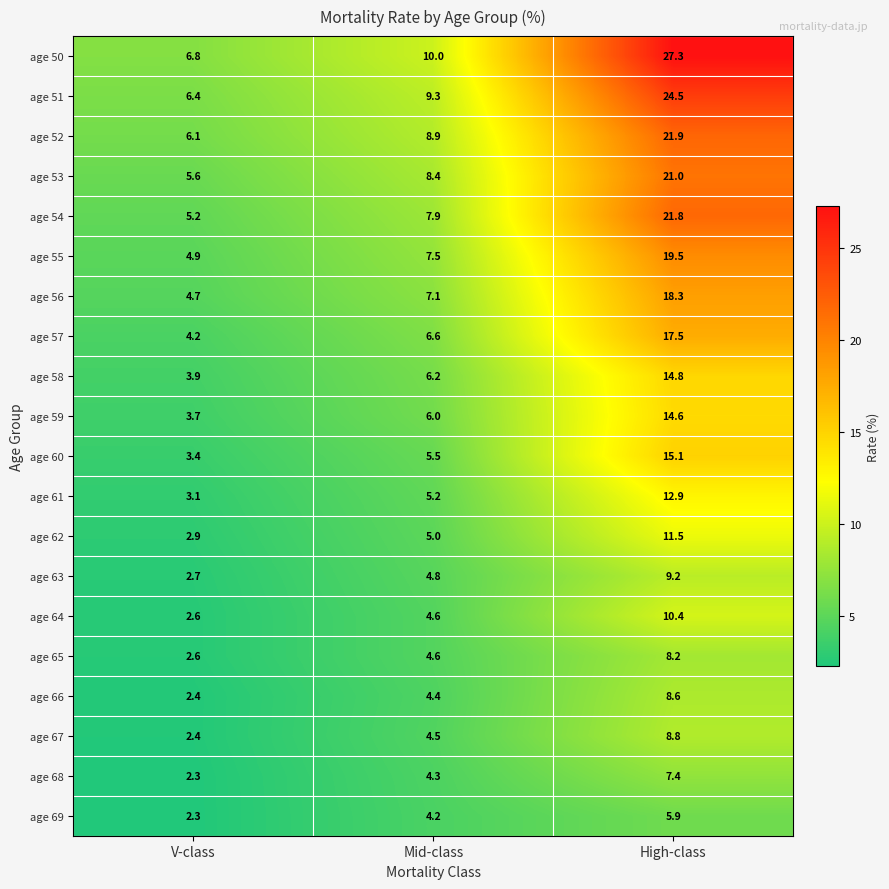

True or false: age 55 has a value of 7.5 at Mid-class.

True